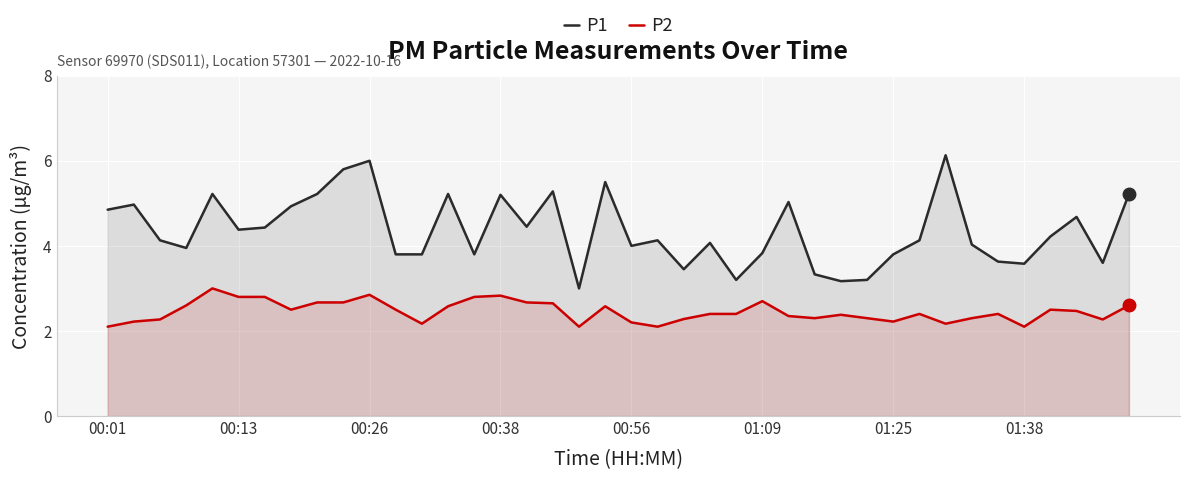

How many P2 values are between 2 and 3?

40